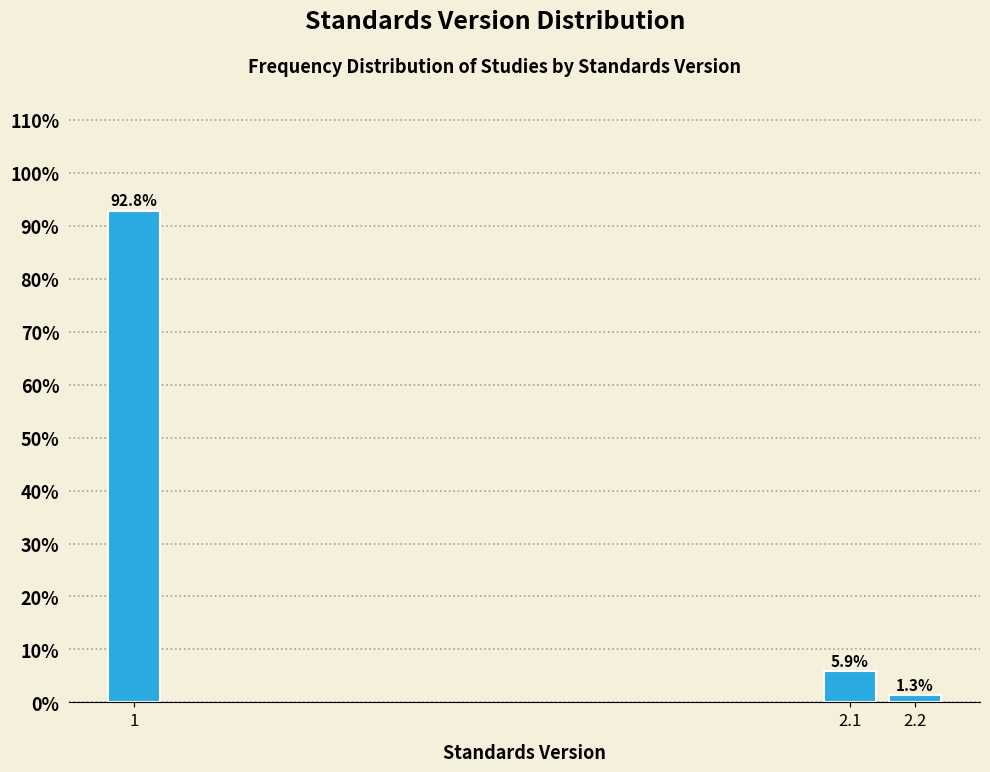

Reading left to right, extract all data points from this chart.

1=92.8	2.1=5.9	2.2=1.3